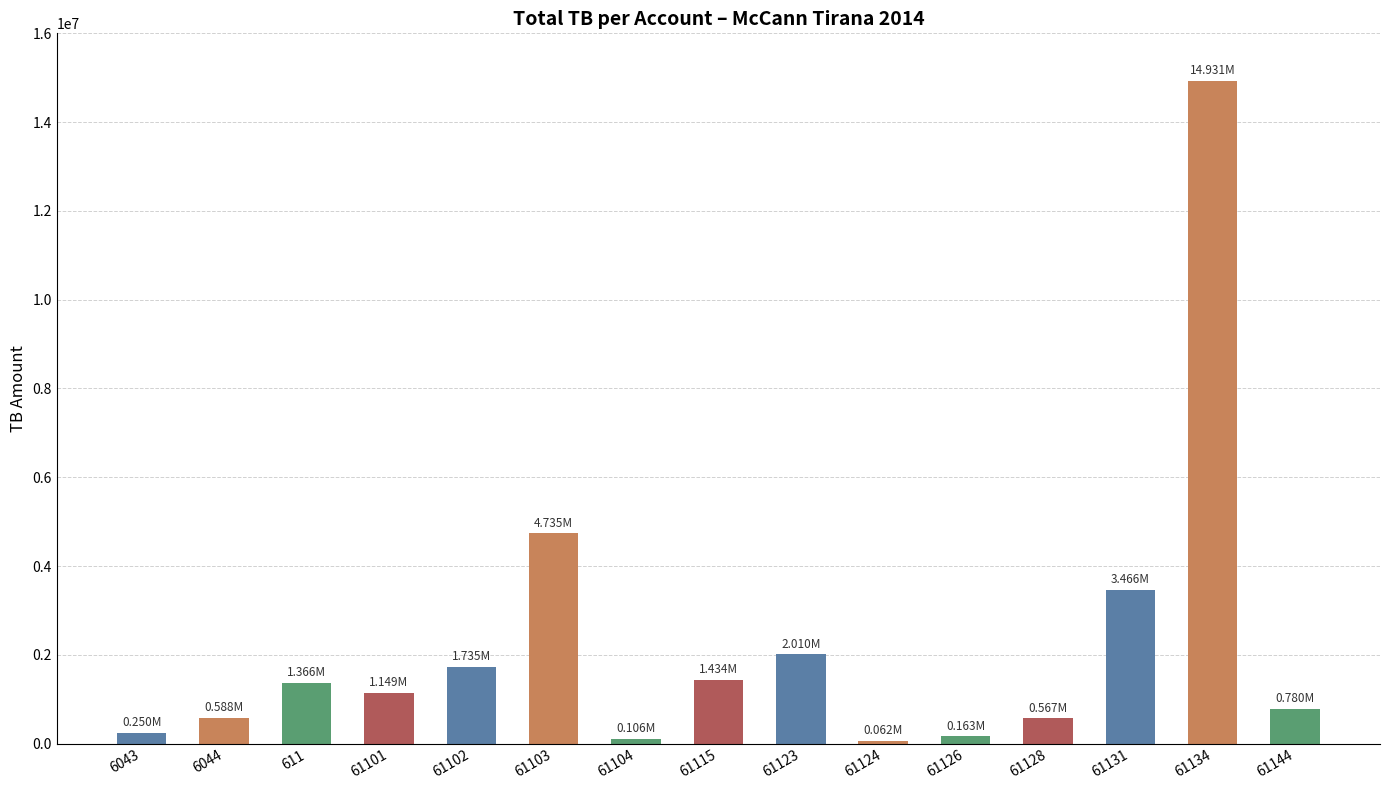

What is the sum of all values?

33343095.0